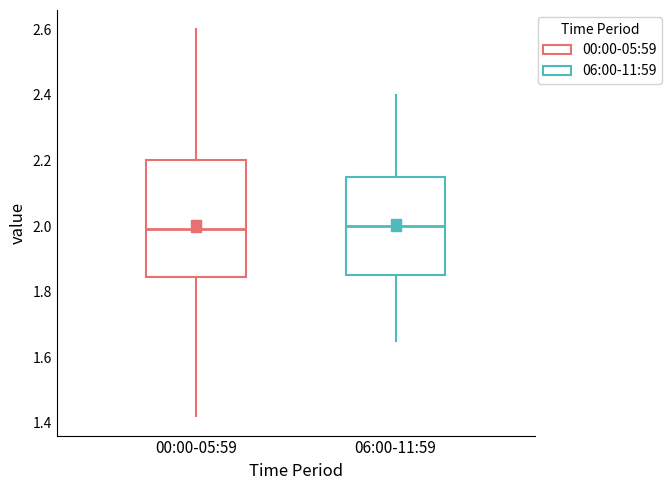

Reading left to right, transcribe this box plot: for each box, give where its median line is, the range the box spans, and where its two whiskers end, as read against the y-axis. The values are not printed on the chart, so give them approximately, as read against the axis.

00:00-05:59: median 2.00, box 1.84 to 2.20, whiskers 1.42 to 2.60
06:00-11:59: median 2.00, box 1.86 to 2.16, whiskers 1.66 to 2.40